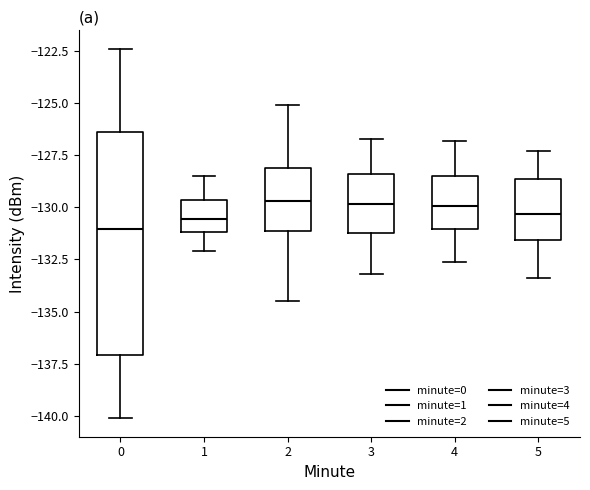

Where does the upper whisker of the box at x = 4 end on the y-axis? The values are not printed on the chart, so give them approximately, as read against the axis.

-127.0